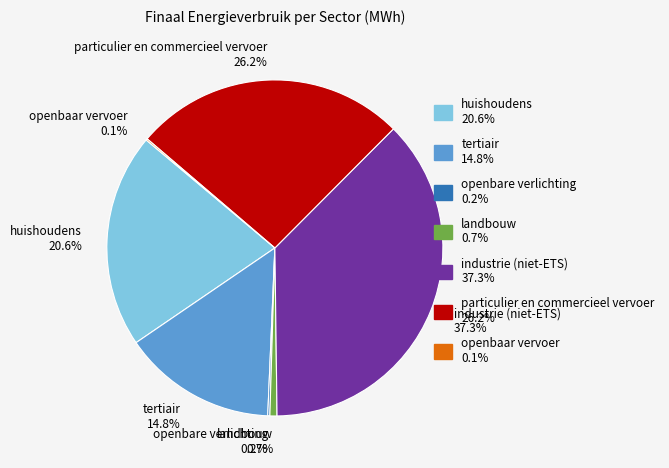

Approximately how many times larger is the value at industrie (niet-ETS) compared to particulier en commercieel vervoer?

1.4